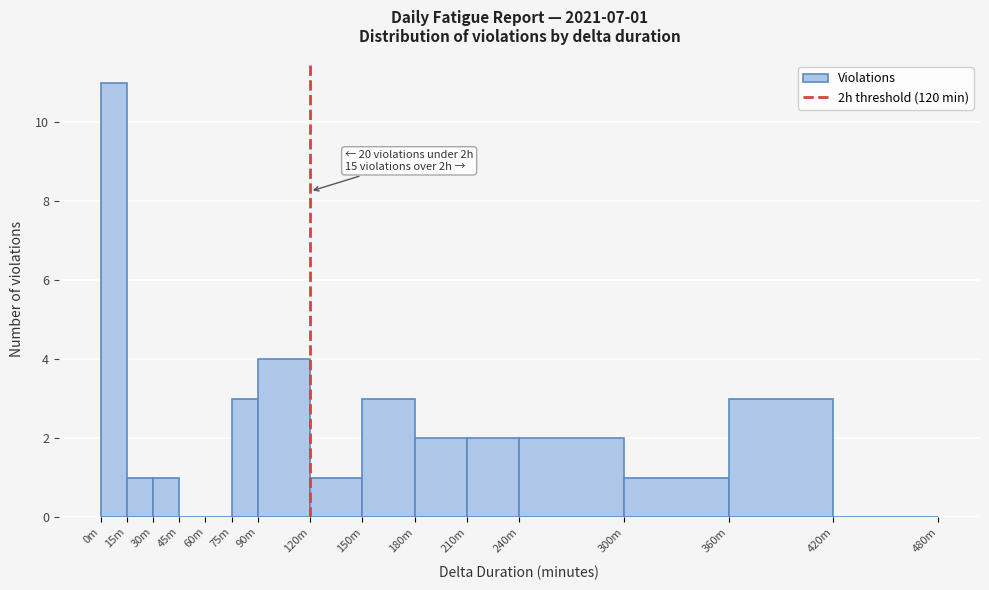

Reading left to right, what are all the values shown in this chart?

0m=11	15m=1	30m=1	45m=0	60m=0	75m=3	90m=4	120m=1	150m=3	180m=2	210m=2	240m=2	300m=1	360m=3	420m=0